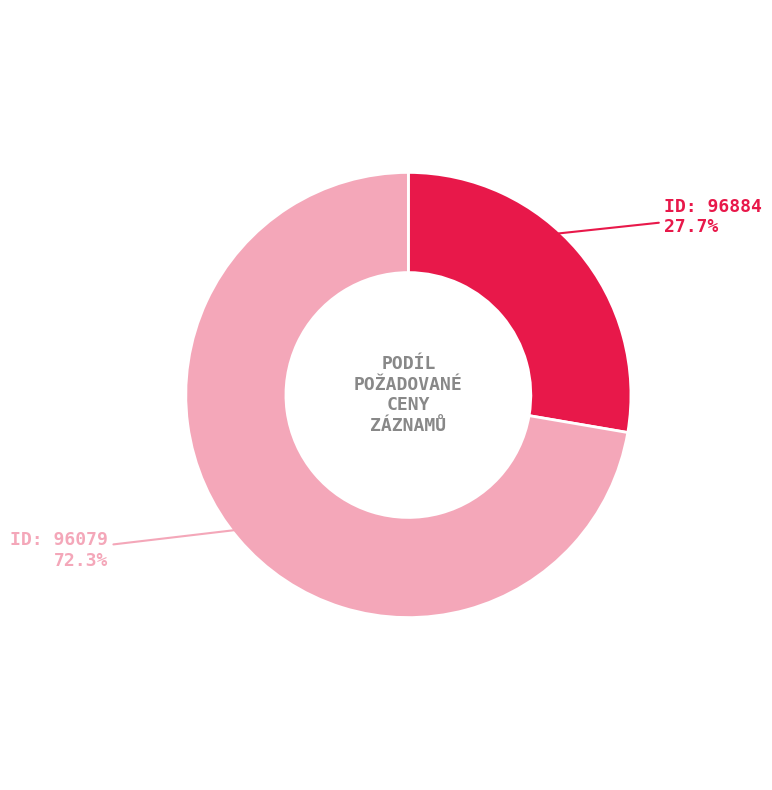

Is there a majority slice in this chart?

Yes